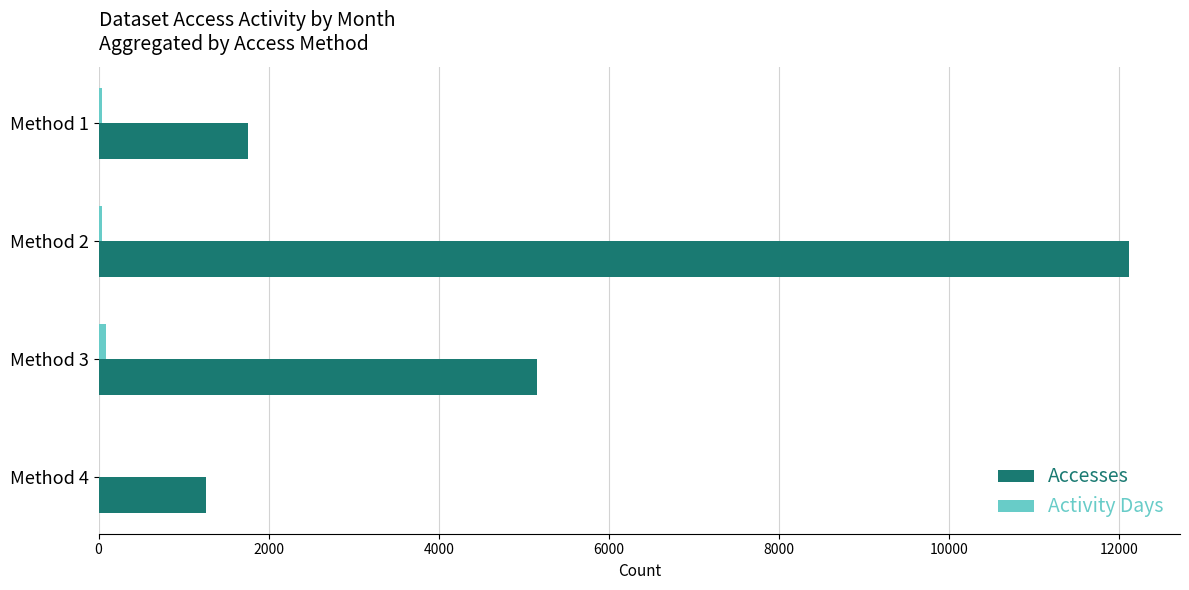

What is the sum of all Accesses values?

20282